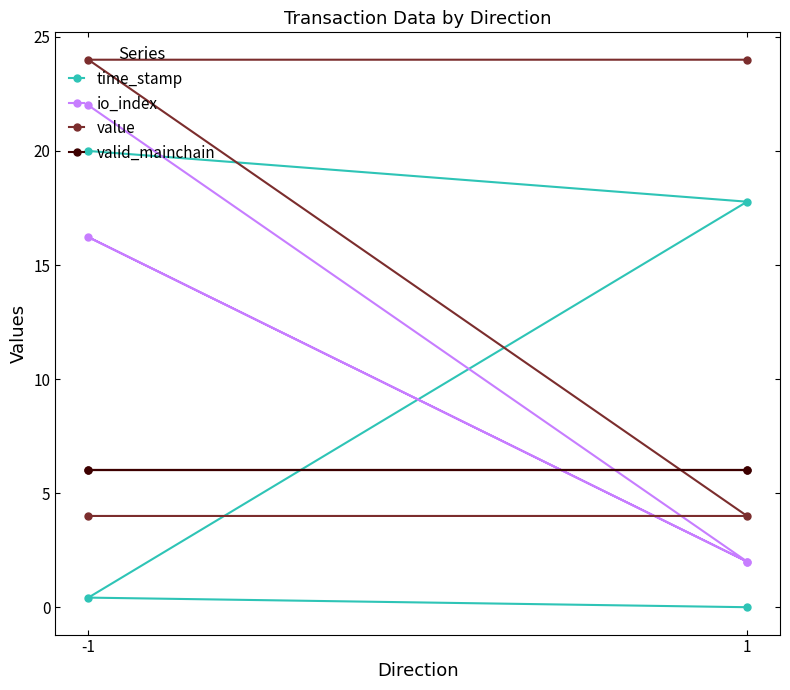

True or false: io_index has a value of 10.0 at -1.

False